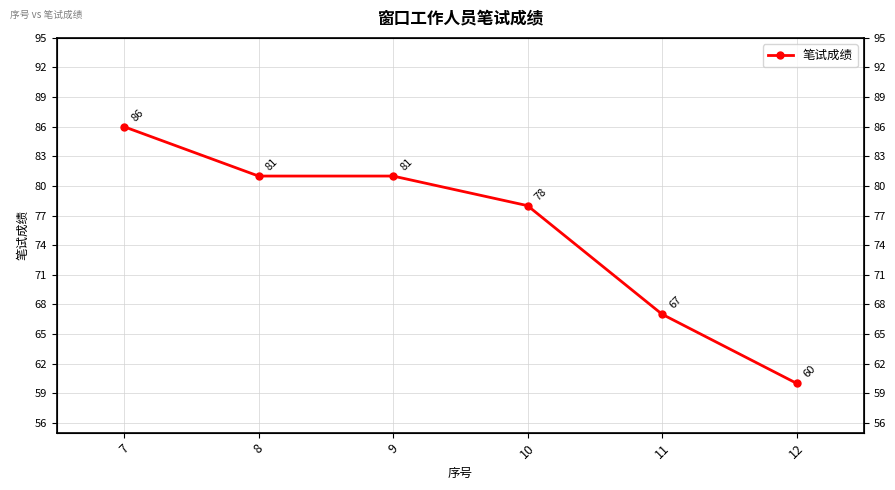

The chart shows a value of 148 at 7. True or false?

False